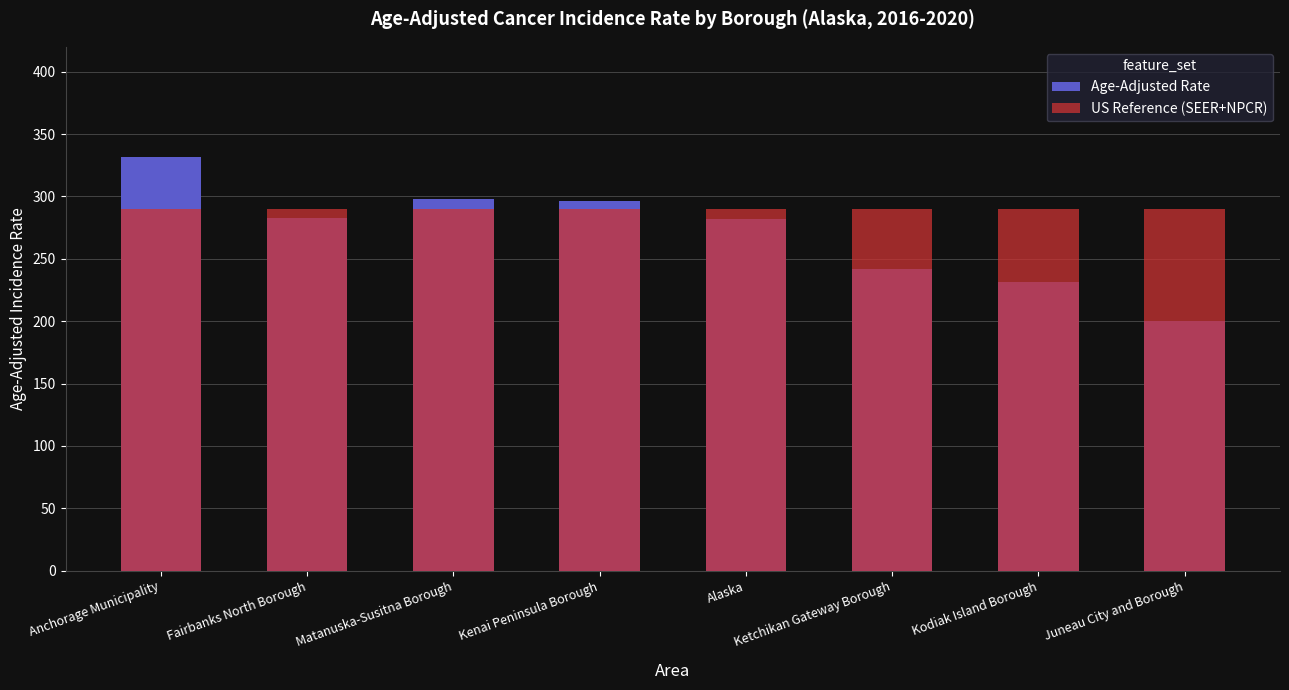

What are all the series names shown in the legend?

Age-Adjusted Rate, US Reference (SEER+NPCR)